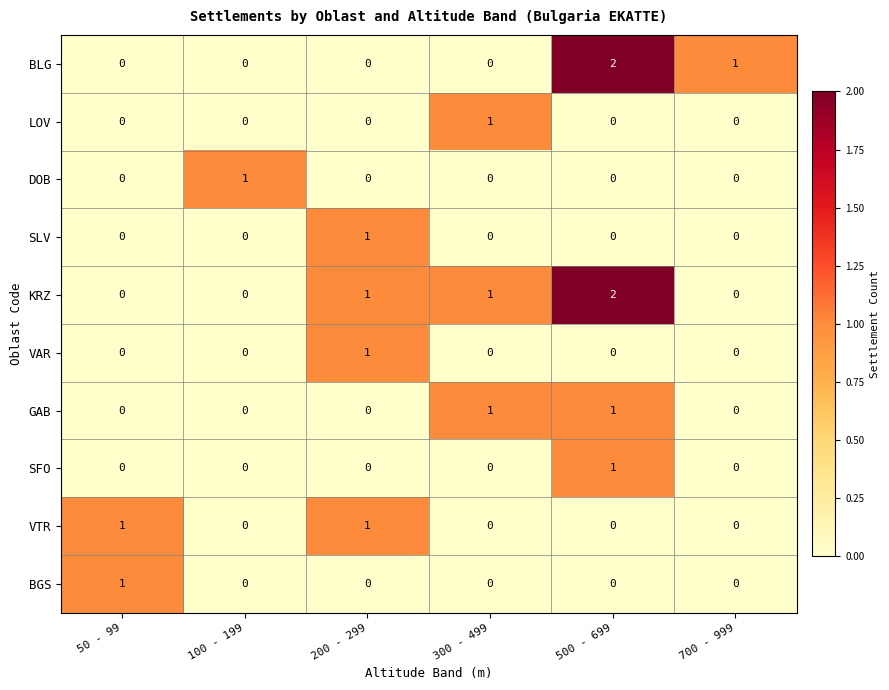

Which category has the highest value in the LOV series?

300 - 499